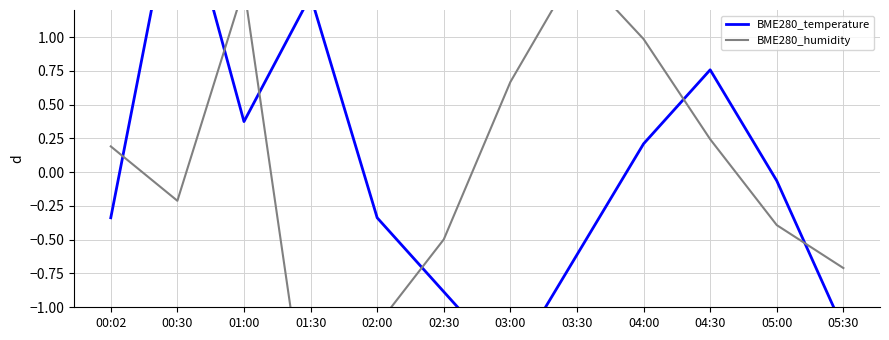

Reading left to right, transcribe all the data shown in this chart.

BME280_temperature: 00:02=-0.3	00:30=2.2	01:00=0.4	01:30=1.3	02:00=-0.3	02:30=-0.9	03:00=-1.4	03:30=-0.6	04:00=0.2	04:30=0.8	05:00=-0.1	05:30=-1.2
BME280_humidity: 00:02=0.2	00:30=-0.2	01:00=1.4	01:30=-2.0	02:00=-1.1	02:30=-0.5	03:00=0.7	03:30=1.5	04:00=1.0	04:30=0.2	05:00=-0.4	05:30=-0.7